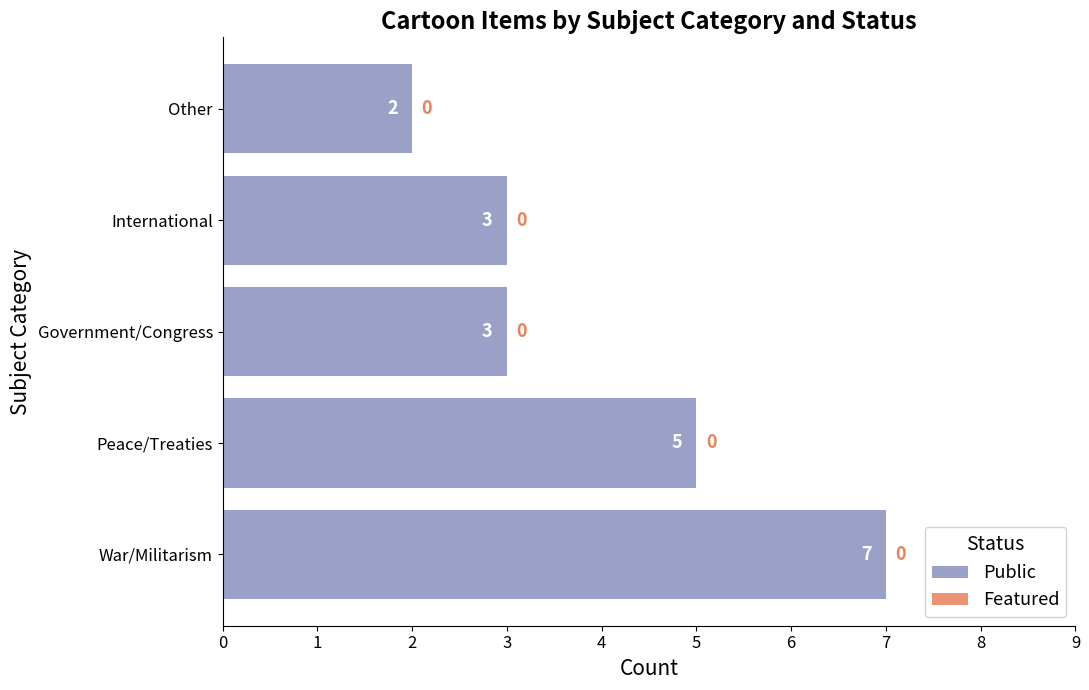

Are the bars grouped side by side (vs. stacked)?

No